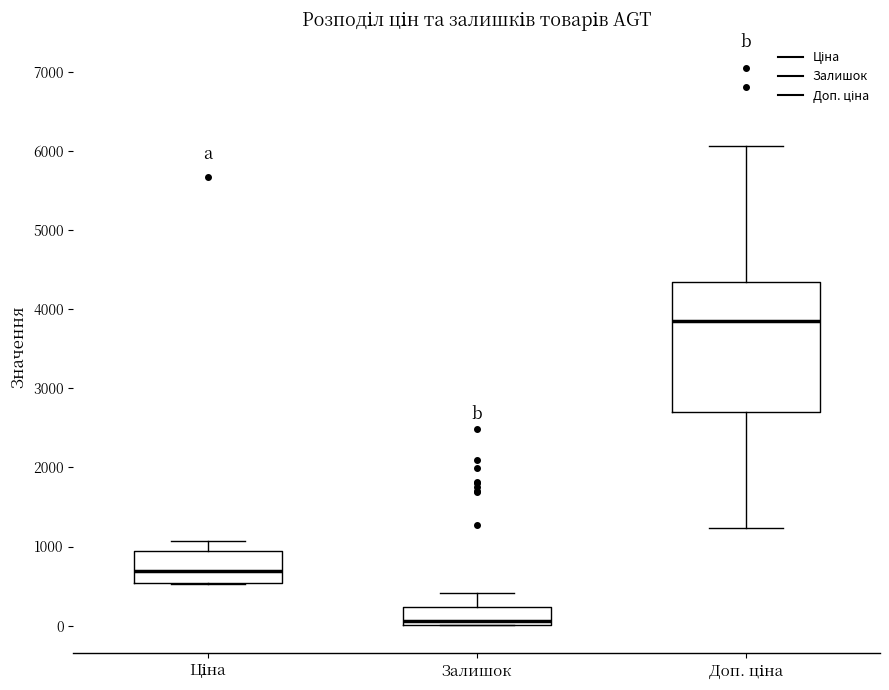

Which box's median line is the highest?

Доп. ціна